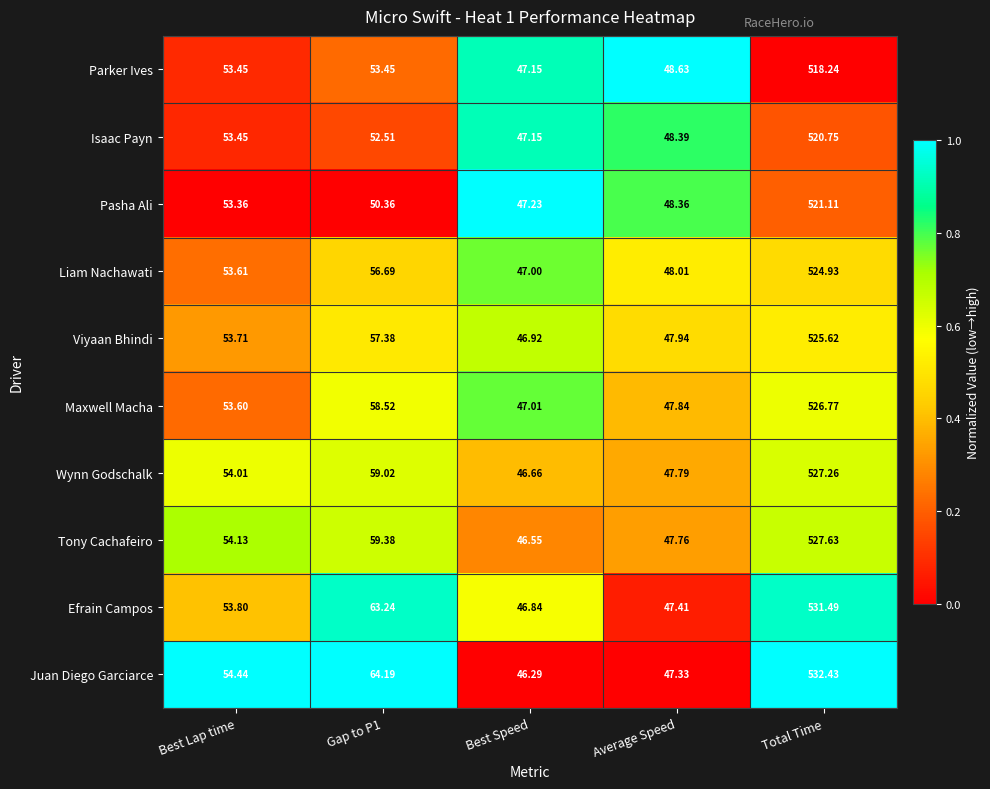

Rank the series at Average Speed from lowest to highest value.

Juan Diego Garciarce, Efrain Campos, Tony Cachafeiro, Wynn Godschalk, Maxwell Macha, Viyaan Bhindi, Liam Nachawati, Pasha Ali, Isaac Payn, Parker Ives